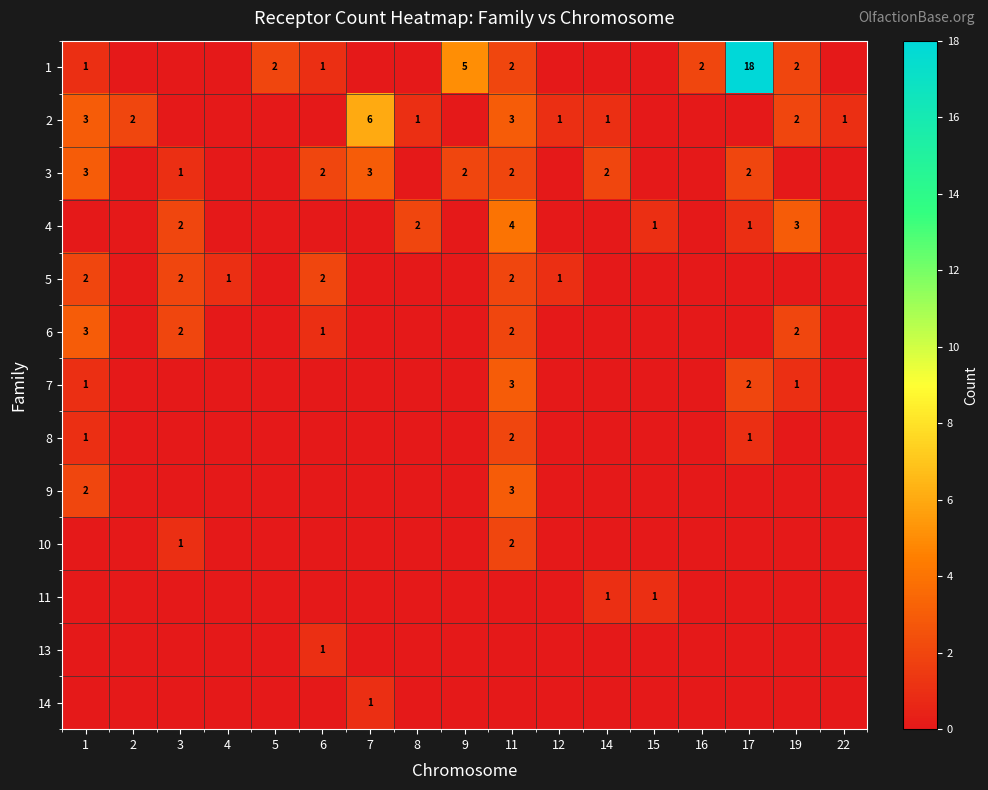

What is the total value across all series at 2?

2